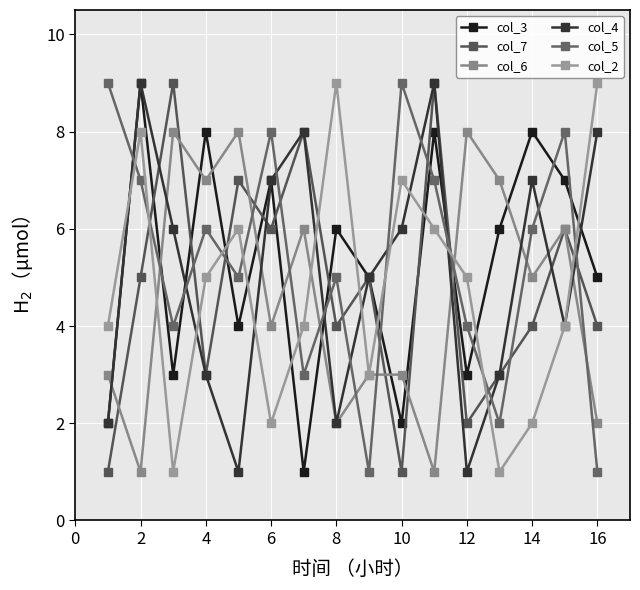

Is this an area chart (filled region under the line)?

No